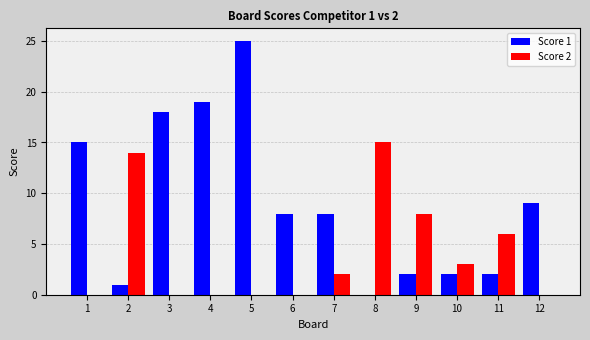

Reading left to right, extract all data points from this chart.

Score 1: 1=15	2=1	3=18	4=19	5=25	6=8	7=8	8=0	9=2	10=2	11=2	12=9
Score 2: 1=0	2=14	3=0	4=0	5=0	6=0	7=2	8=15	9=8	10=3	11=6	12=0